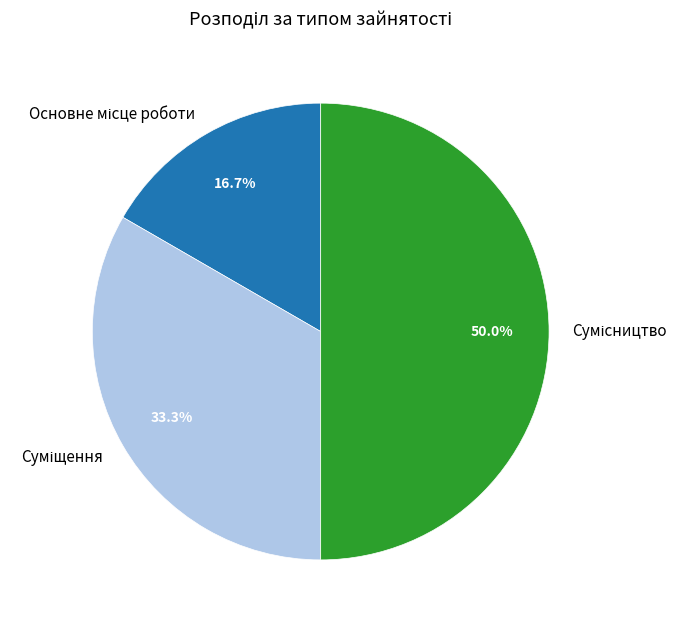

To the nearest percent, what is the difference between the Основне місце роботи and Сумісництво slice percentages?

33%